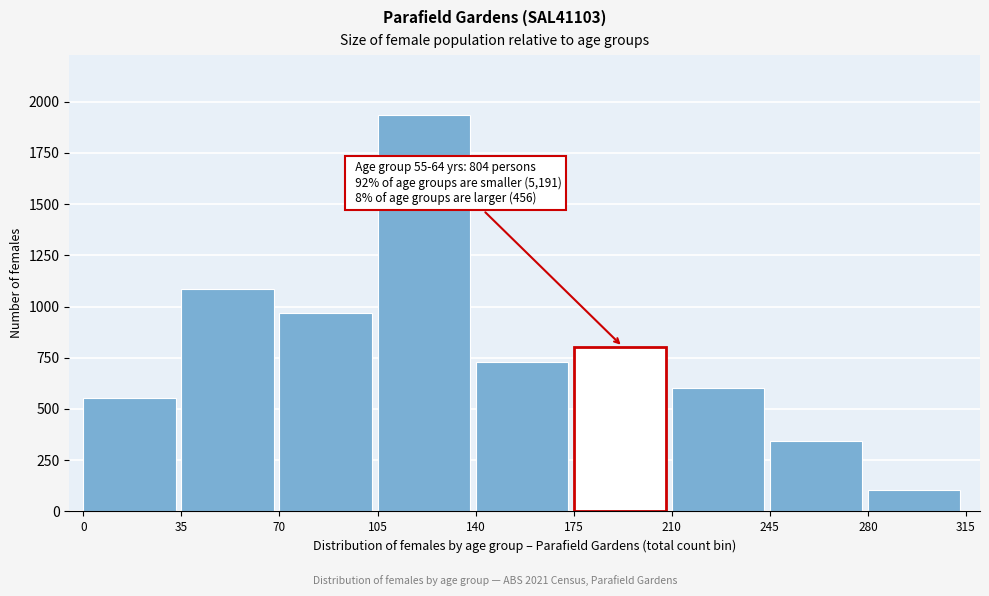

Reading left to right, extract all data points from this chart.

556	1088	970	1937	729	804	602	342	103